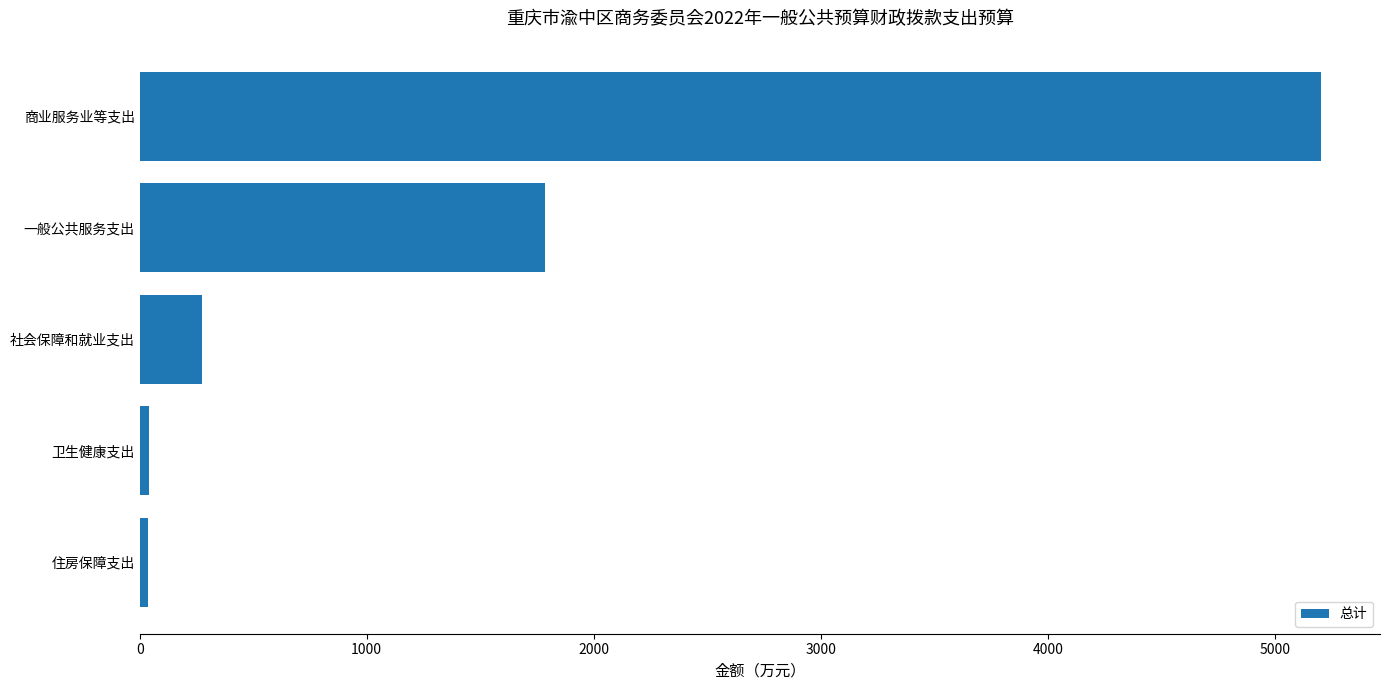

What is the average value?

1467.6